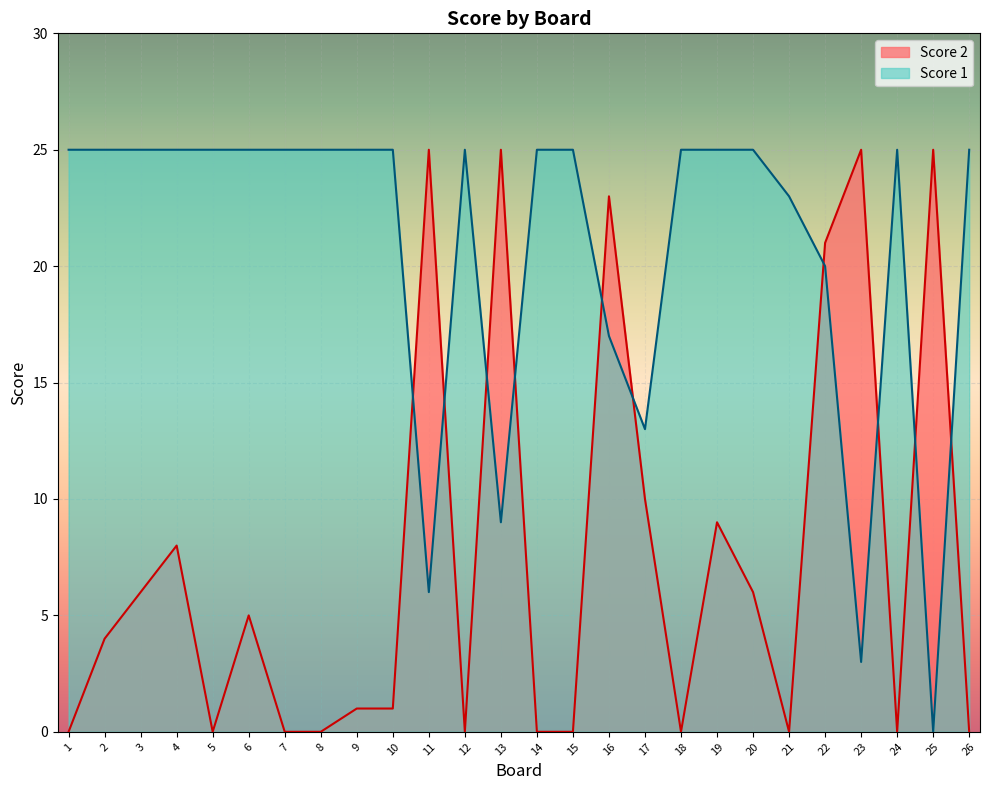

What are all the series names shown in the legend?

Score 2, Score 1